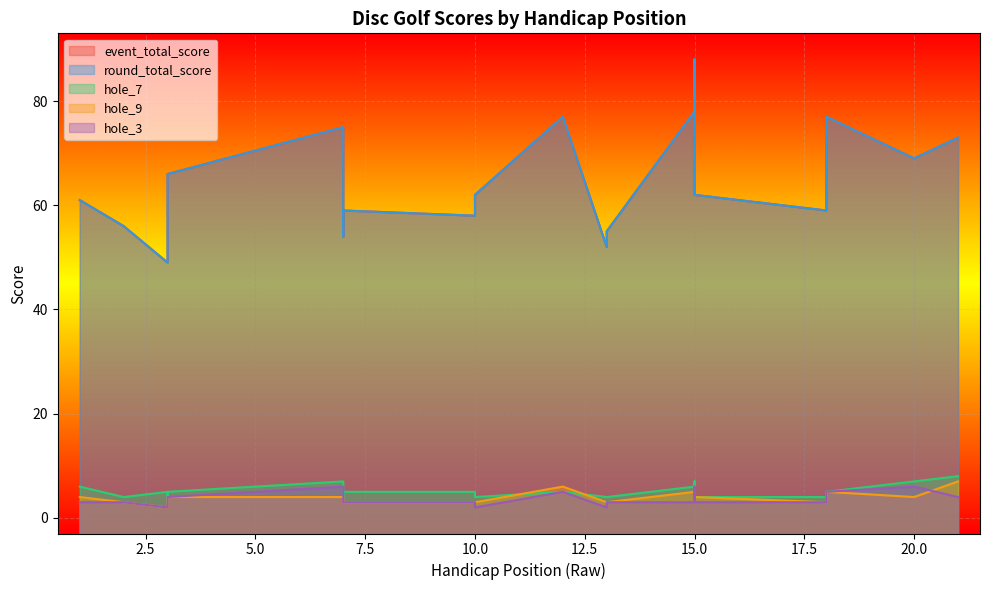

At which label does hole_9 first exceed 3?

1